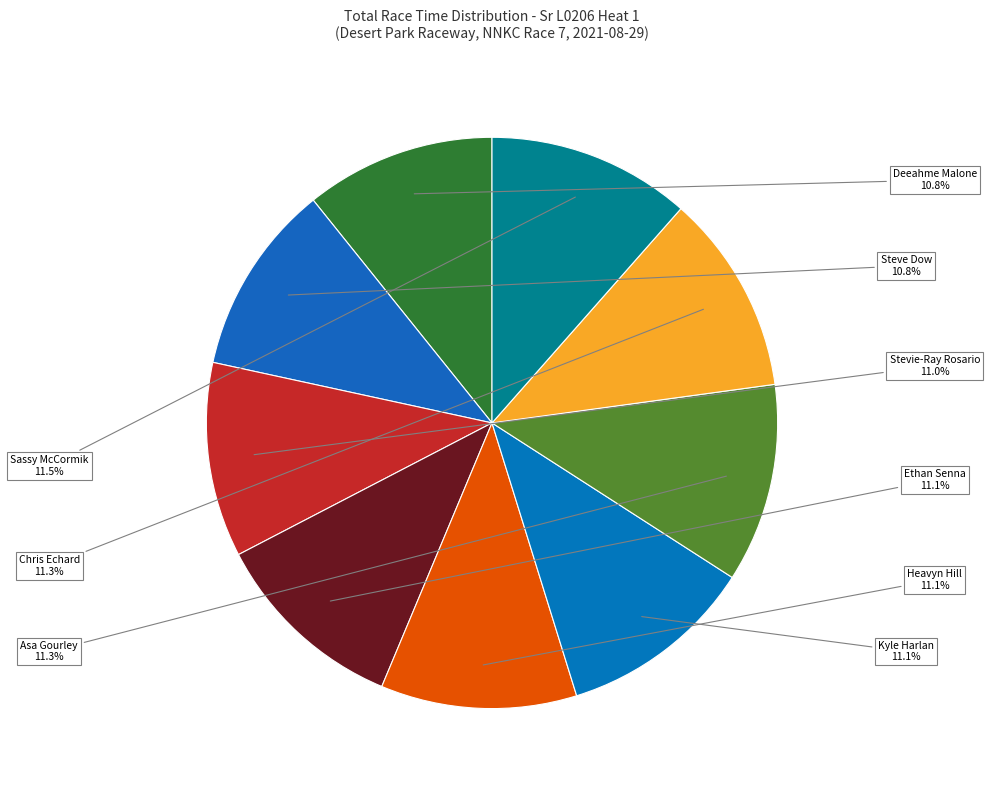

How many slices are in this pie chart?

9